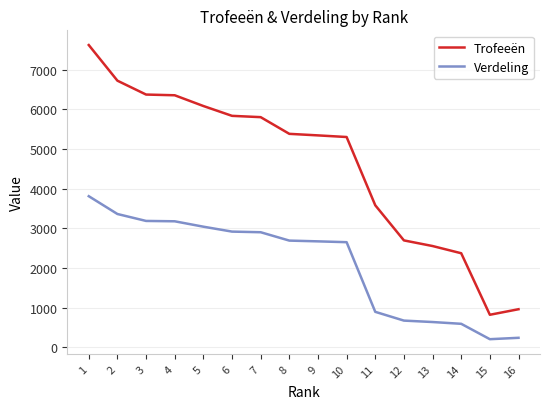

True or false: Verdeling and Trofeeën intersect in this chart.

False